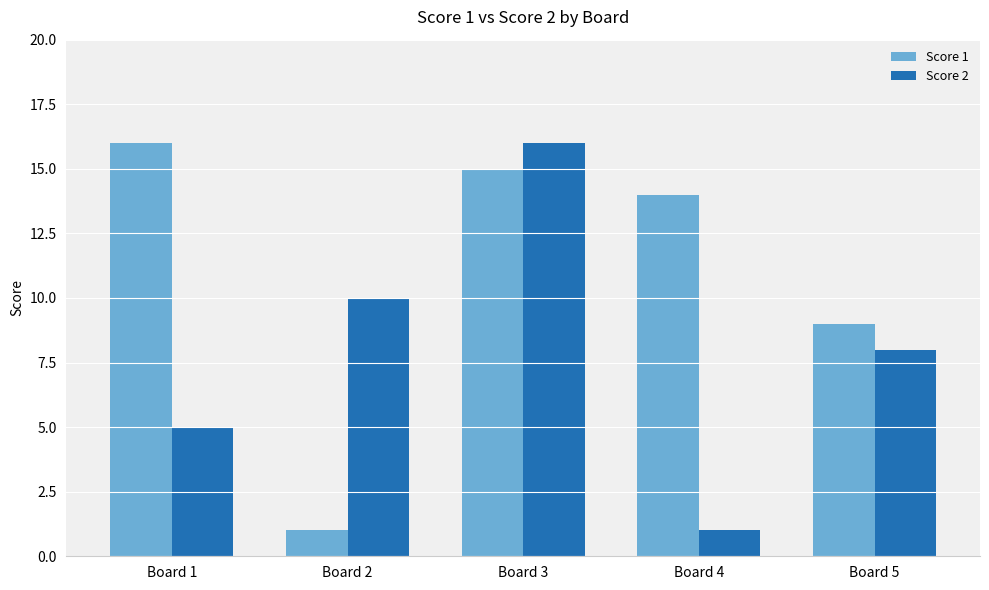

Reading left to right, extract all data points from this chart.

Score 1: 16	1	15	14	9
Score 2: 5	10	16	1	8